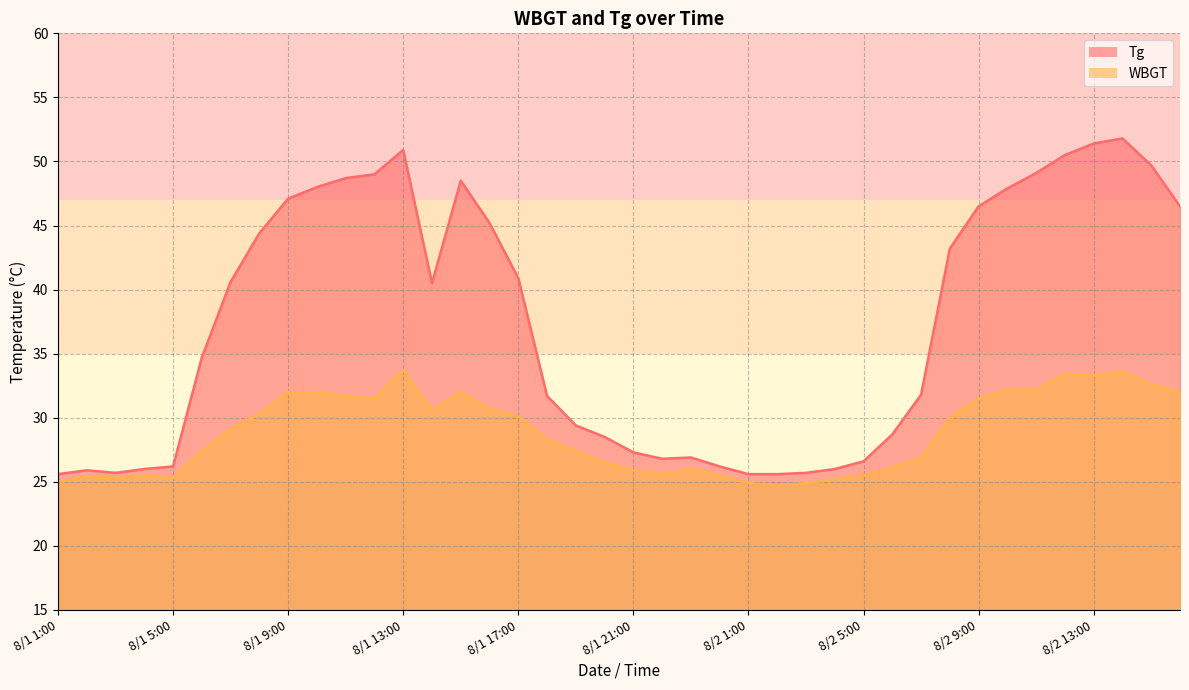

How many data points does each series have?

40